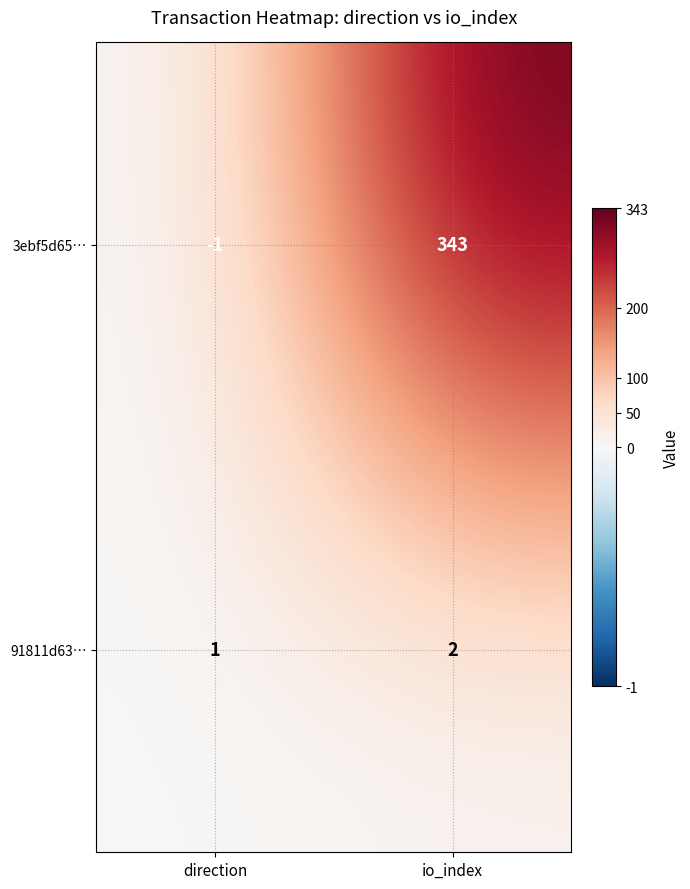

At which category is the sum across all series the highest?

io_index